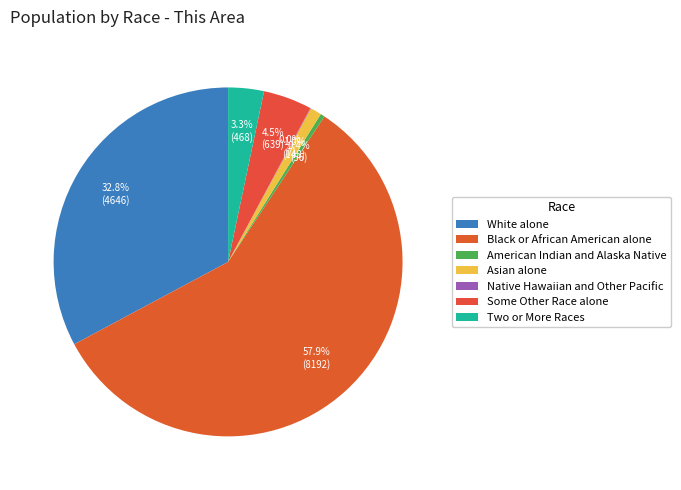

Which slice is the smallest?

Native Hawaiian and Other Pacific